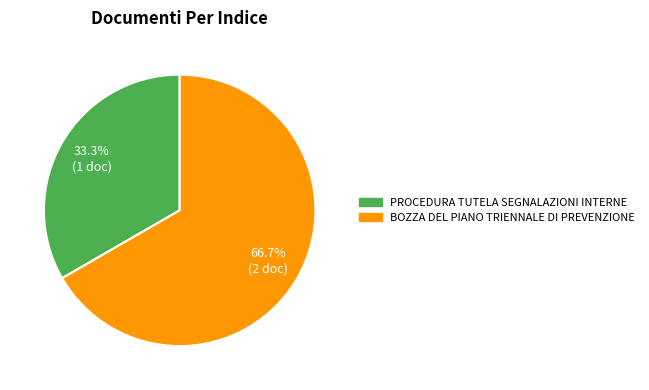

Which slice is the smallest?

PROCEDURA TUTELA SEGNALAZIONI INTERNE